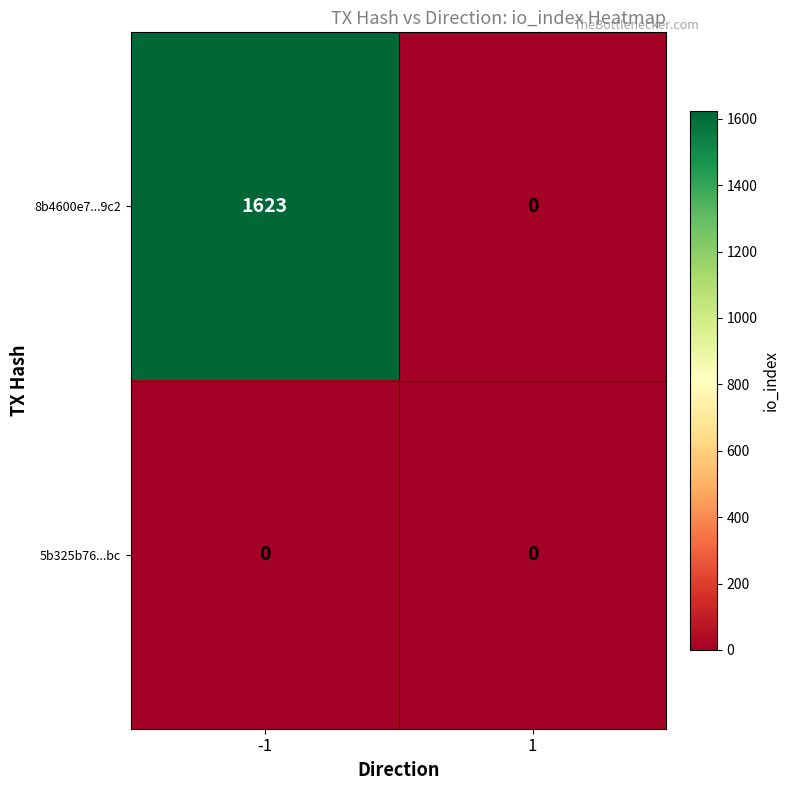

Reading right to left, what are all the values shown in this chart?

8b4600e7...9c2: 1=0	-1=1623
5b325b76...bc: 1=0	-1=0